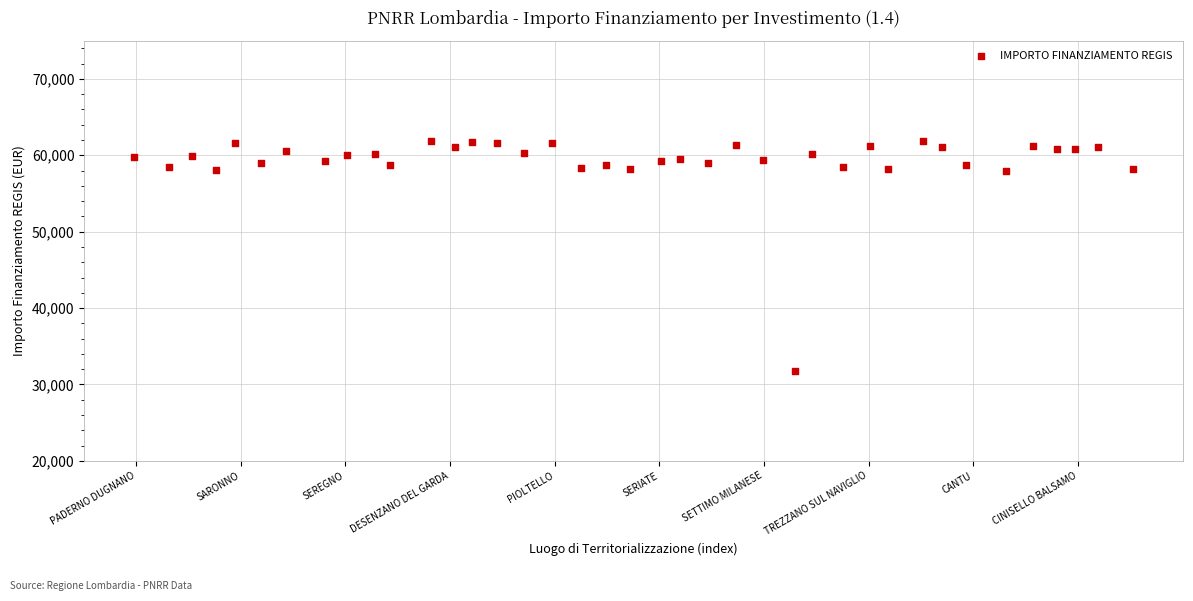

What is the range of Y values (max minus min)?

30200.8